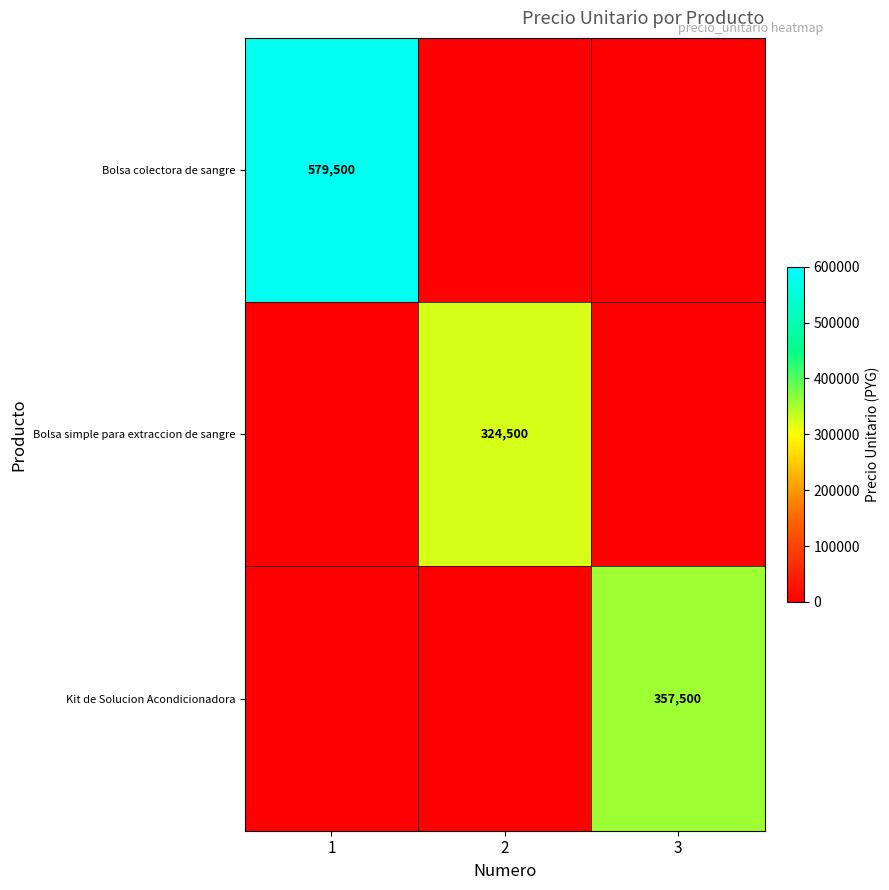

The Bolsa simple para extraccion de sangre series shows 101356 at 2. True or false?

False